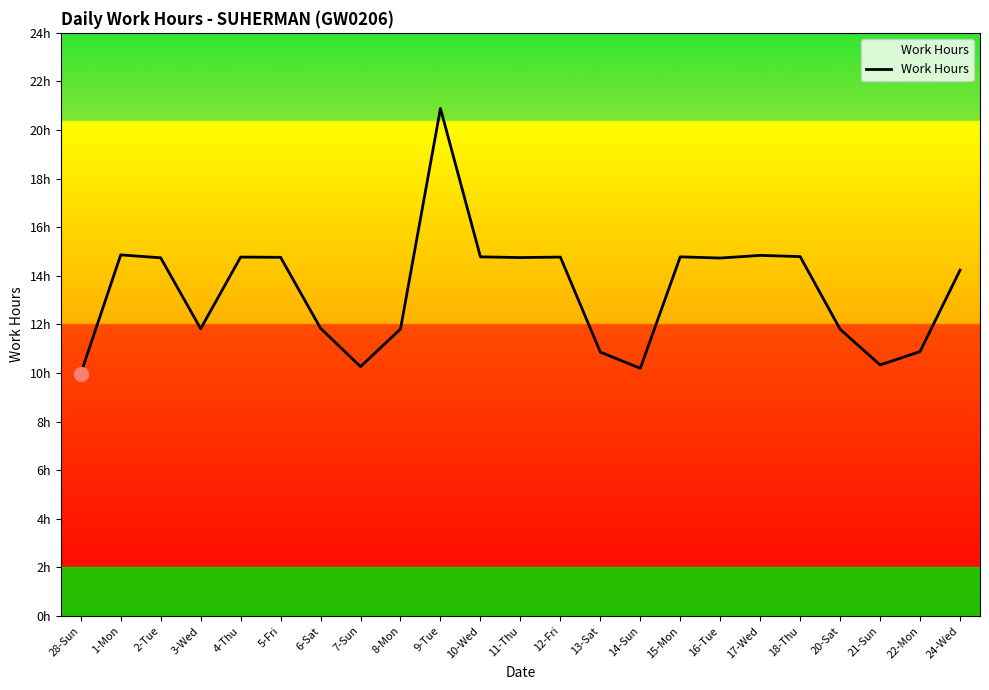

Is it true that the value at 22-Mon is 3.6?

False